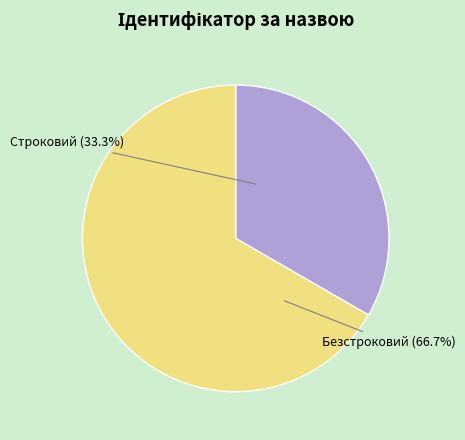

To the nearest percent, what is the average slice percentage?

50%